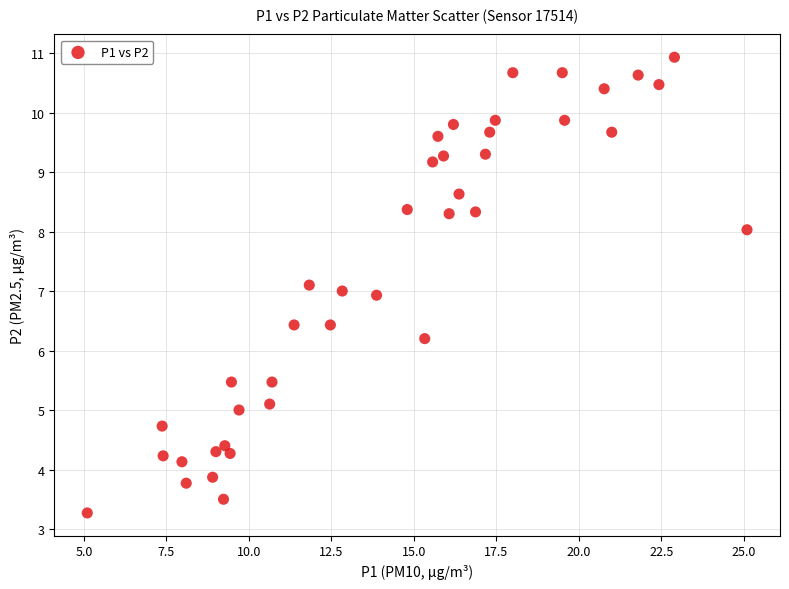

What is the range of Y values (max minus min)?

7.7